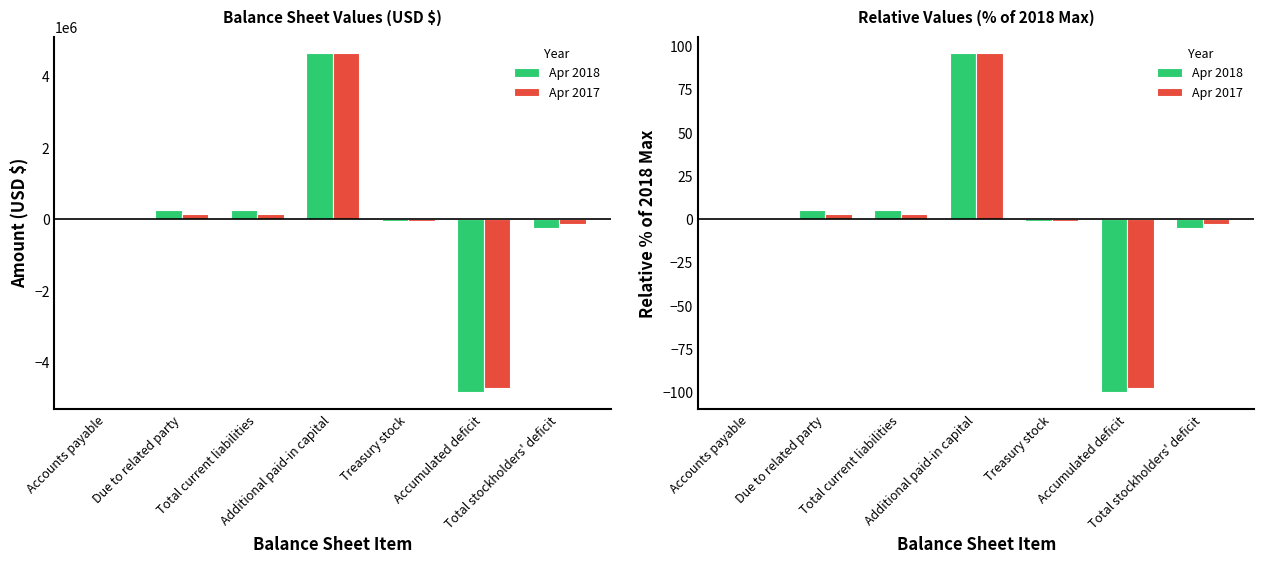

Are the bars grouped side by side (vs. stacked)?

Yes